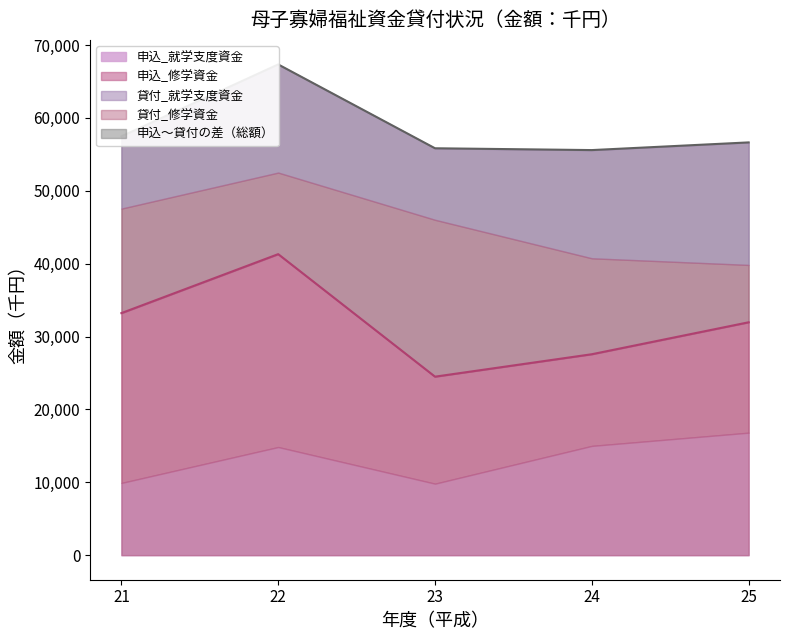

Which category has the lowest value across all series?

23